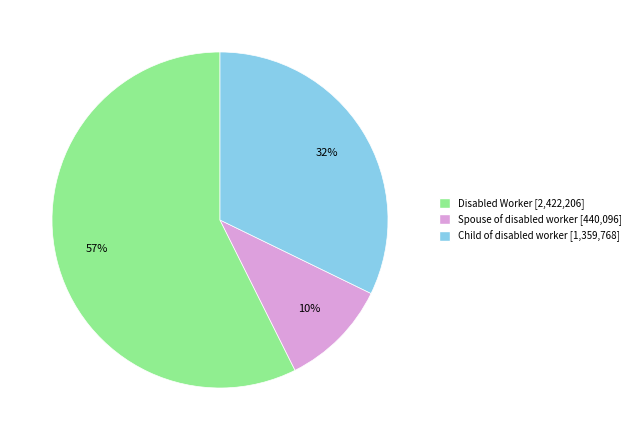

True or false: Disabled Worker accounts for 44% of the total.

False